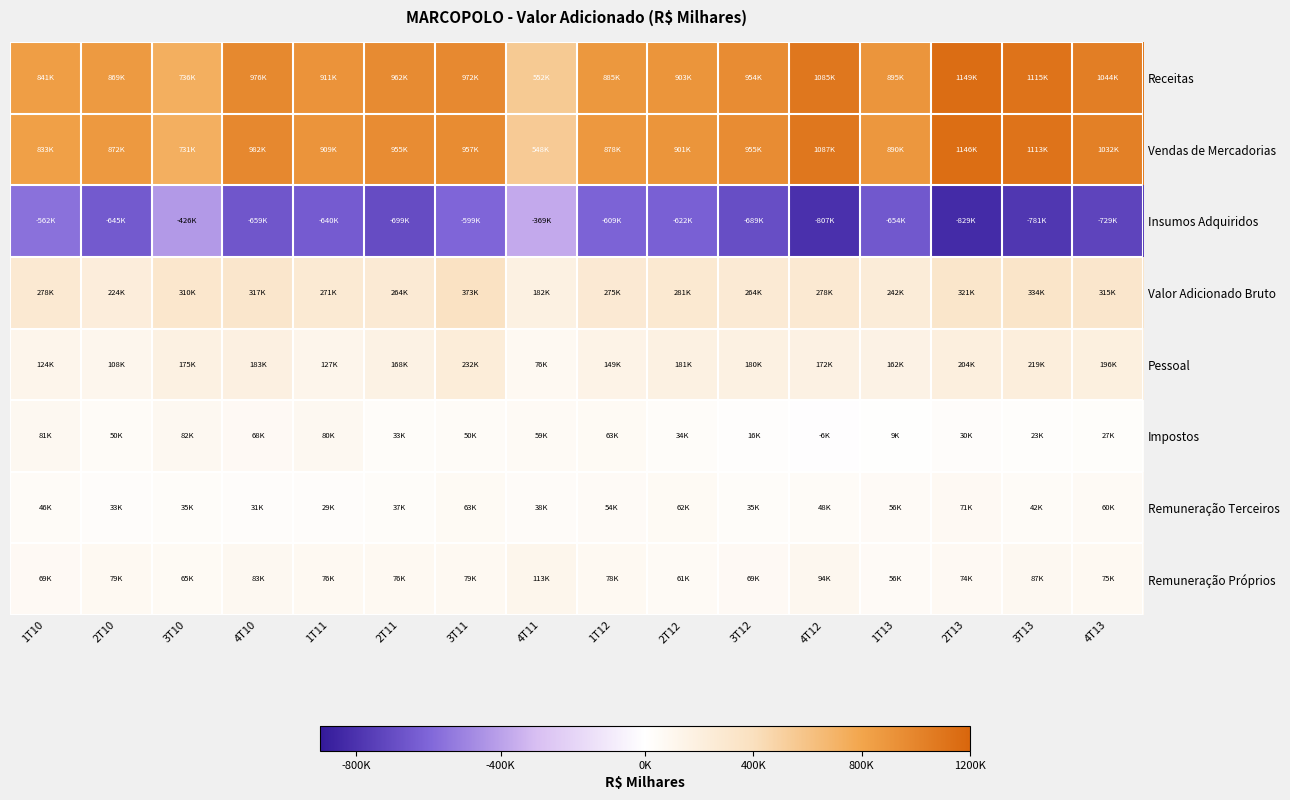

Which series changed the most between 3T10 and 4T10?

Vendas de Mercadorias